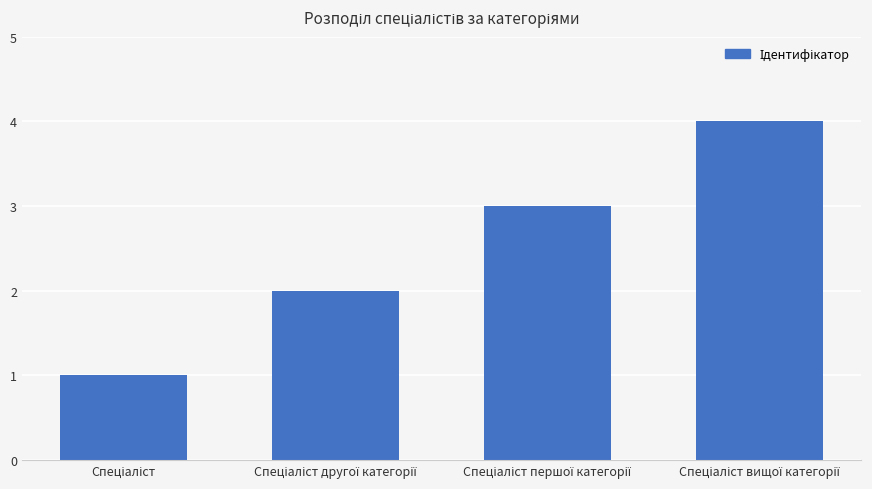

What is the sum of all values?

10